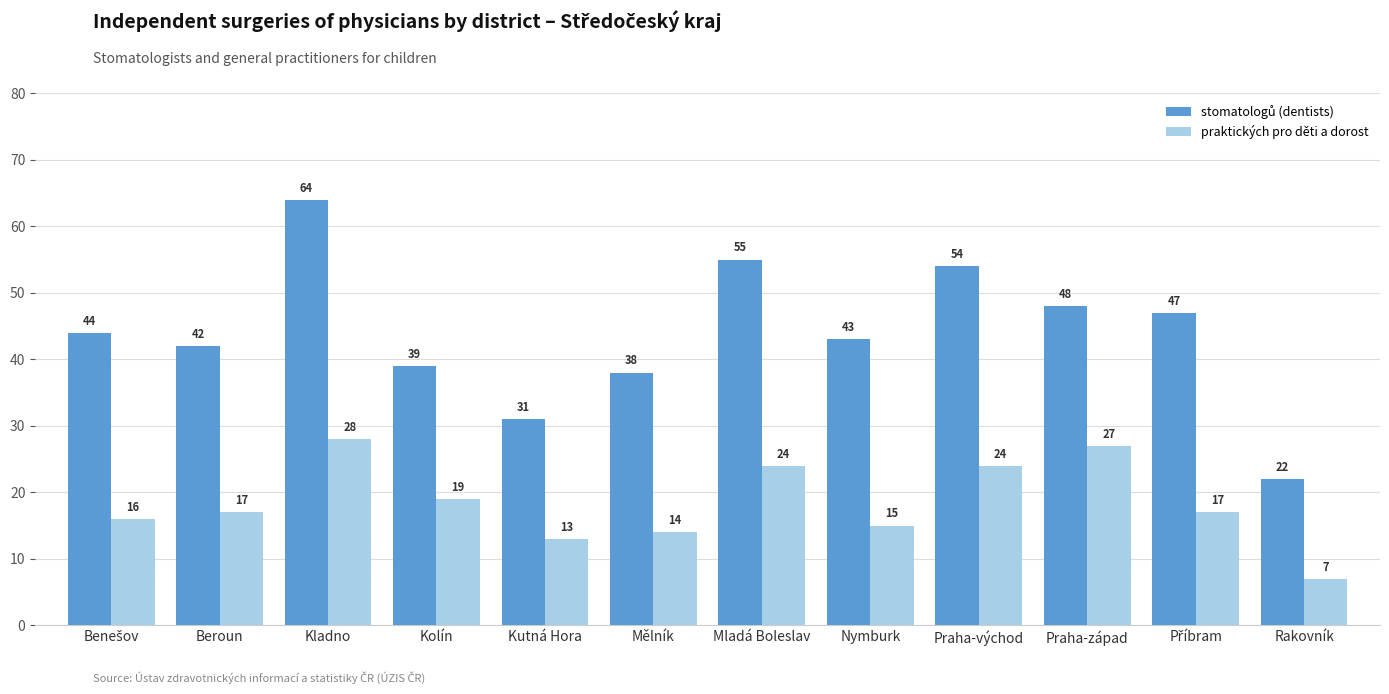

Count the number of data series in this chart.

2